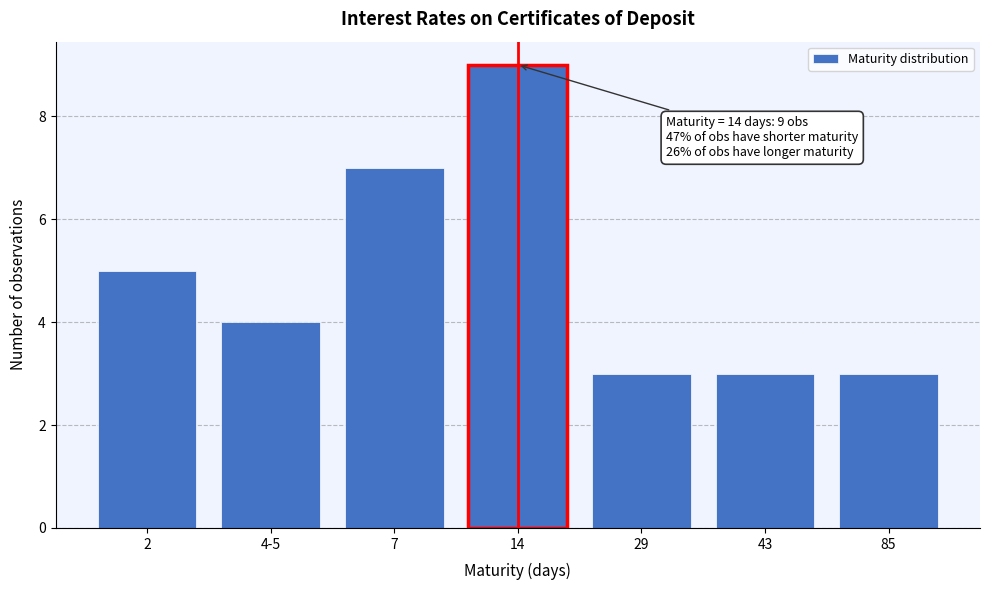

Reading left to right, extract all data points from this chart.

5	4	7	9	3	3	3